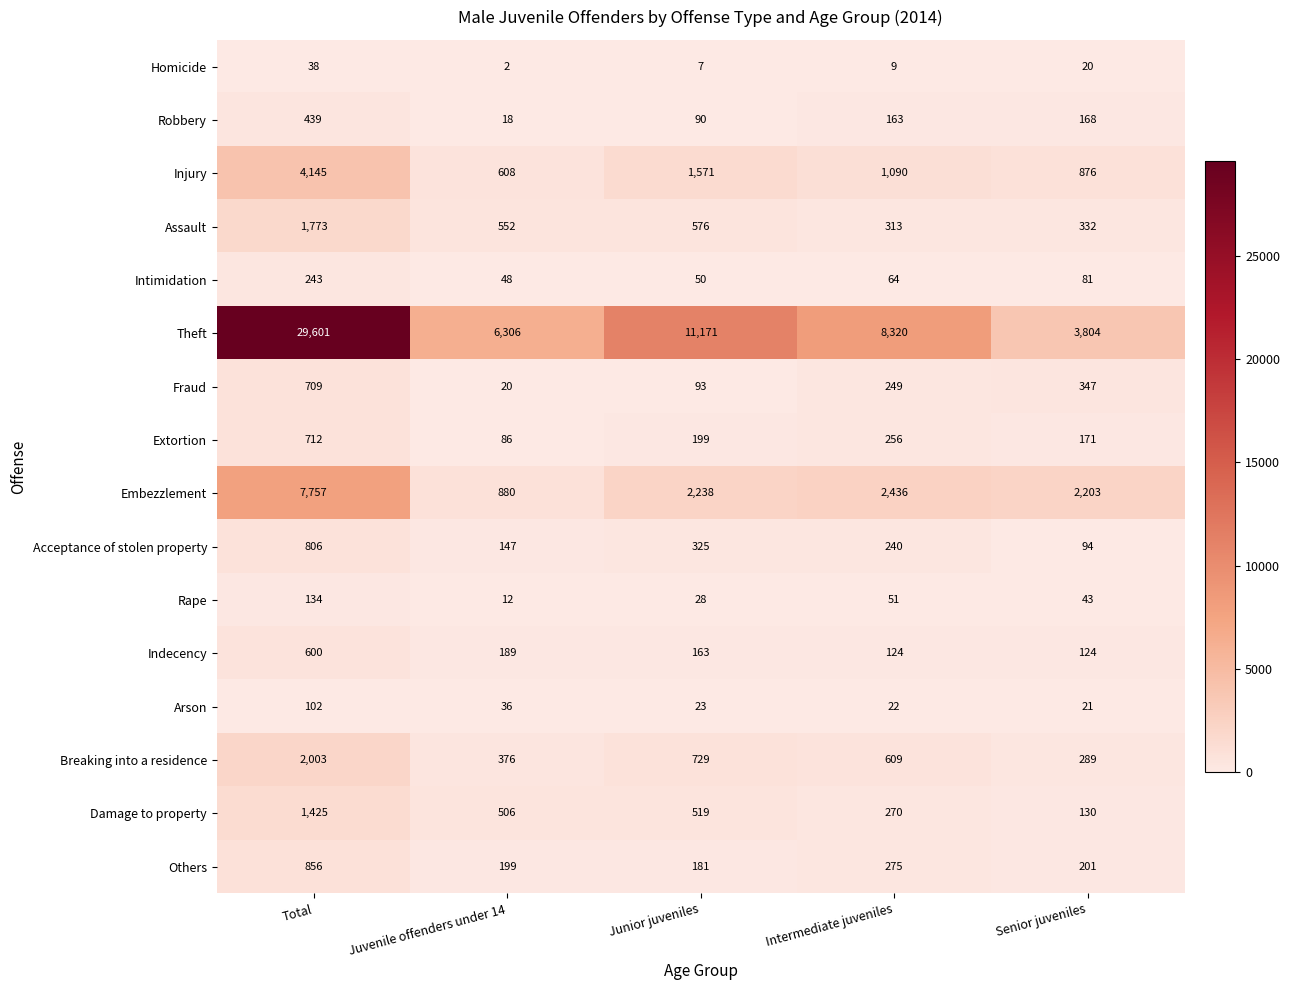

The Intimidation series shows 243 at Total. True or false?

True